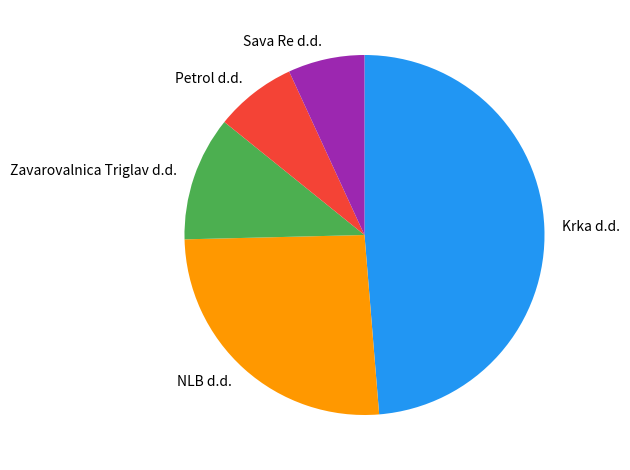

Does Krka d.d. represent more than half of the total?

No